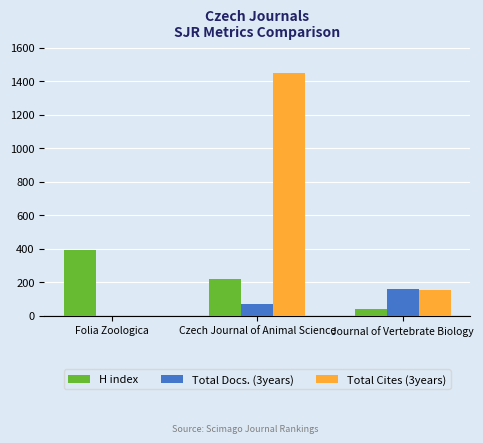

The H index series shows 39 at Journal of Vertebrate Biology. True or false?

True